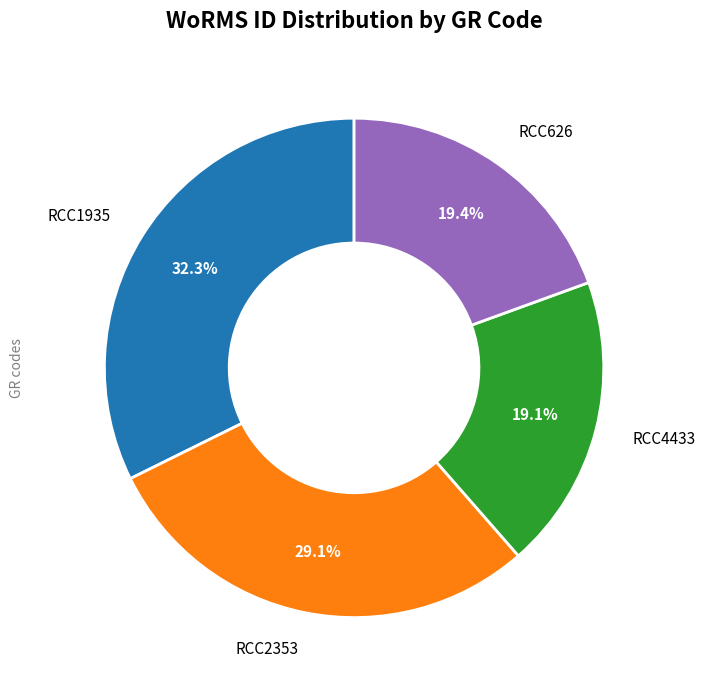

Does any single category account for the majority?

No